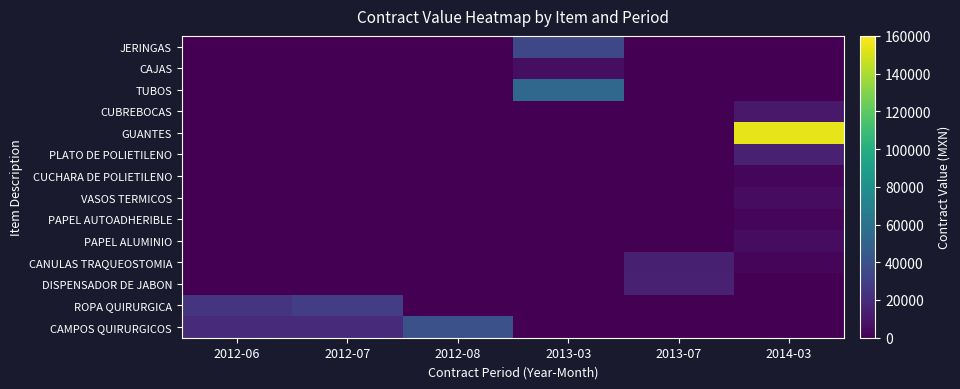

Reading right to left, extract all data points from this chart.

JERINGAS: 2014-03=0.0	2013-07=0.0	2013-03=34684.0	2012-08=0.0	2012-07=0.0	2012-06=0.0
CAJAS: 2014-03=0.0	2013-07=0.0	2013-03=6090.0	2012-08=0.0	2012-07=0.0	2012-06=0.0
TUBOS: 2014-03=0.0	2013-07=0.0	2013-03=54288.0	2012-08=0.0	2012-07=0.0	2012-06=0.0
CUBREBOCAS: 2014-03=10706.2	2013-07=0.0	2013-03=0.0	2012-08=0.0	2012-07=0.0	2012-06=0.0
GUANTES: 2014-03=153990.0	2013-07=0.0	2013-03=0.0	2012-08=0.0	2012-07=0.0	2012-06=0.0
PLATO DE POLIETILENO: 2014-03=14685.6	2013-07=0.0	2013-03=0.0	2012-08=0.0	2012-07=0.0	2012-06=0.0
CUCHARA DE POLIETILENO: 2014-03=2714.4	2013-07=0.0	2013-03=0.0	2012-08=0.0	2012-07=0.0	2012-06=0.0
VASOS TERMICOS: 2014-03=5568.0	2013-07=0.0	2013-03=0.0	2012-08=0.0	2012-07=0.0	2012-06=0.0
PAPEL AUTOADHERIBLE: 2014-03=2320.0	2013-07=0.0	2013-03=0.0	2012-08=0.0	2012-07=0.0	2012-06=0.0
PAPEL ALUMINIO: 2014-03=5475.2	2013-07=0.0	2013-03=0.0	2012-08=0.0	2012-07=0.0	2012-06=0.0
CANULAS TRAQUEOSTOMIA: 2014-03=2315.4	2013-07=13892.2	2013-03=0.0	2012-08=0.0	2012-07=0.0	2012-06=0.0
DISPENSADOR DE JABON: 2014-03=0.0	2013-07=14654.3	2013-03=0.0	2012-08=0.0	2012-07=0.0	2012-06=0.0
ROPA QUIRURGICA: 2014-03=0.0	2013-07=0.0	2013-03=0.0	2012-08=0.0	2012-07=29232.0	2012-06=24360.0
CAMPOS QUIRURGICOS: 2014-03=0.0	2013-07=0.0	2013-03=0.0	2012-08=39440.0	2012-07=19720.0	2012-06=19720.0